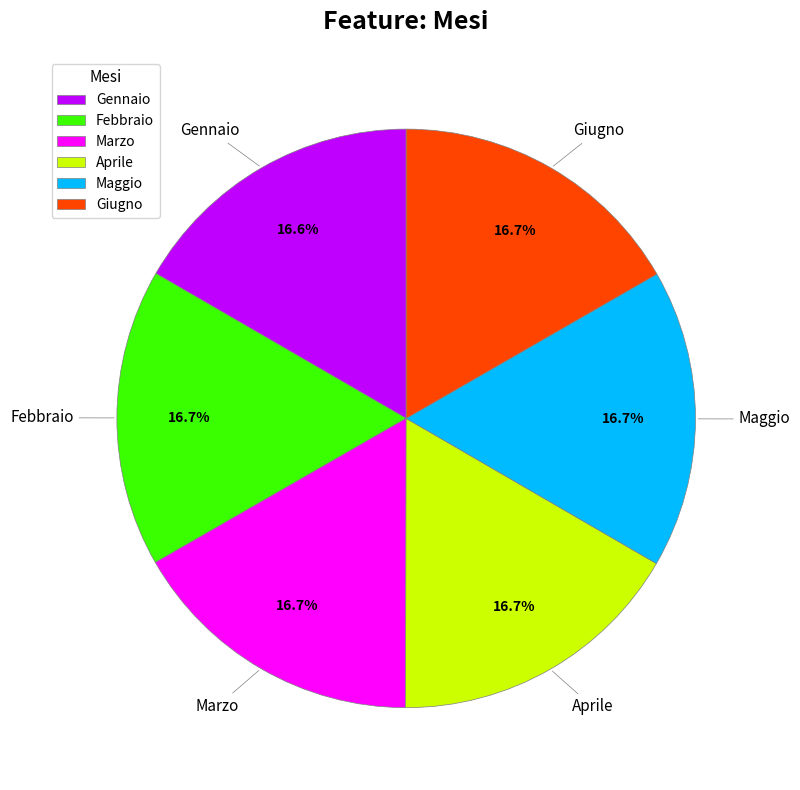

Does Maggio account for over 50% of the chart?

No